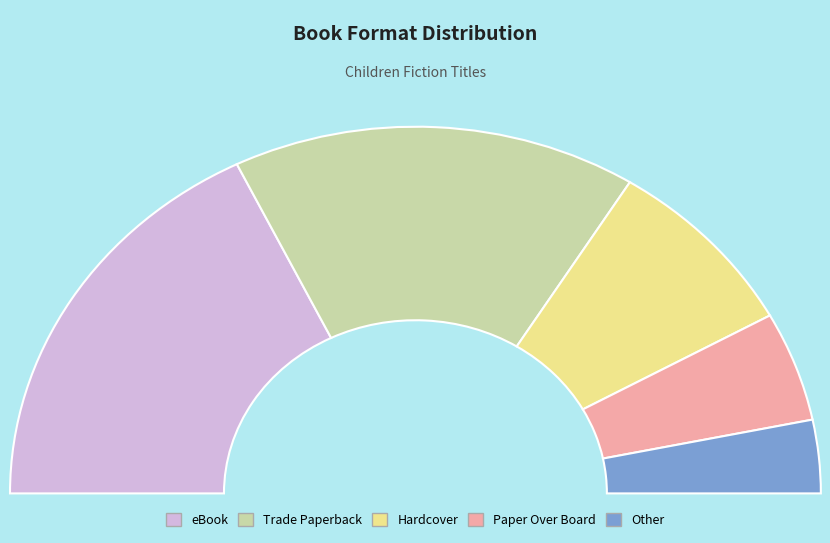

To the nearest percent, what percentage of the pie is Other?

6%